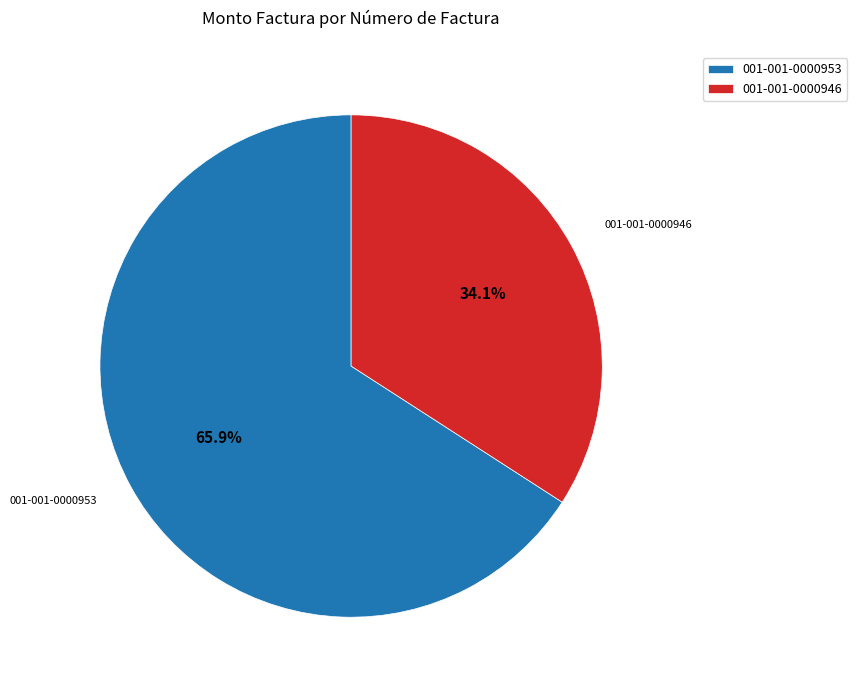

Which category has the biggest portion of the pie?

001-001-0000953